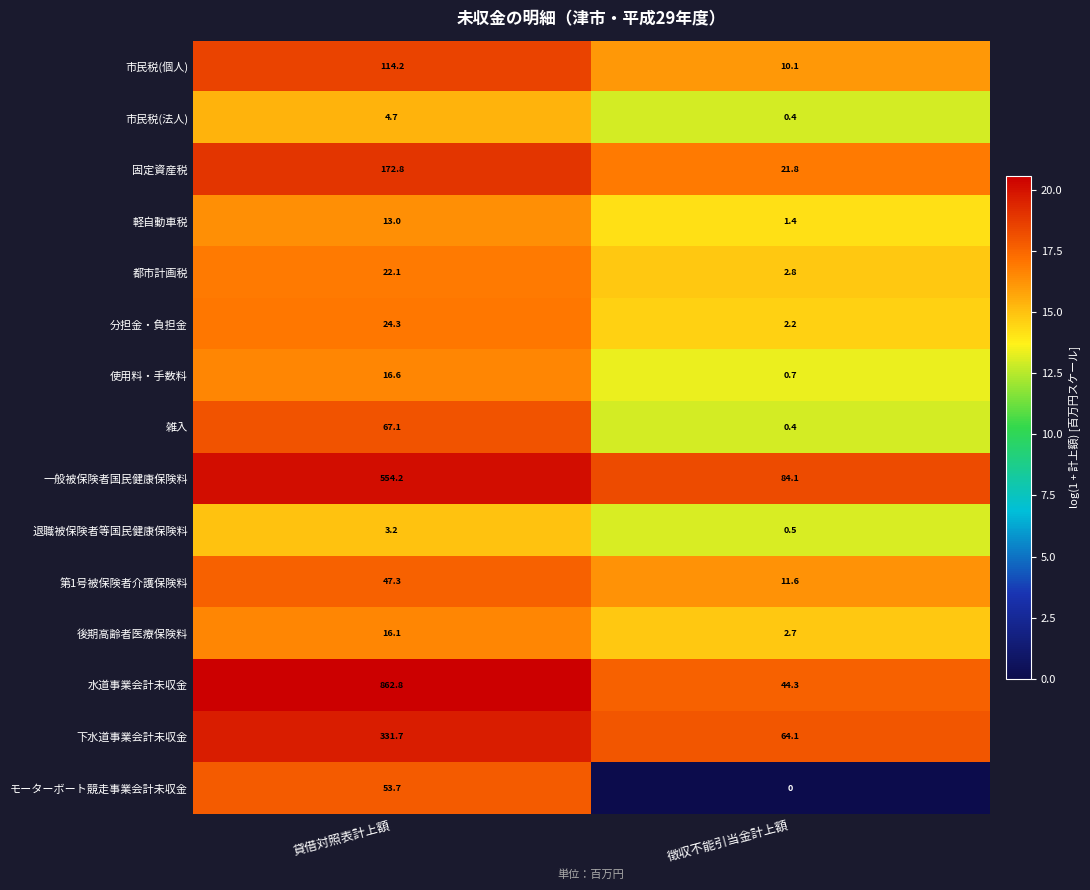

At which label does 市民税(個人) first exceed 114?

貸借対照表計上額